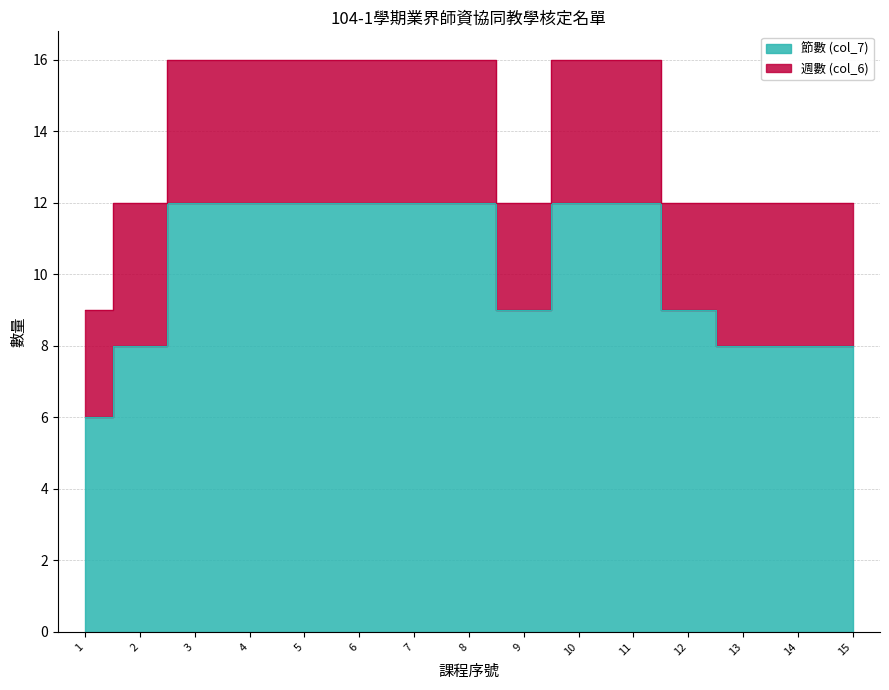

Read the value at 1.

6